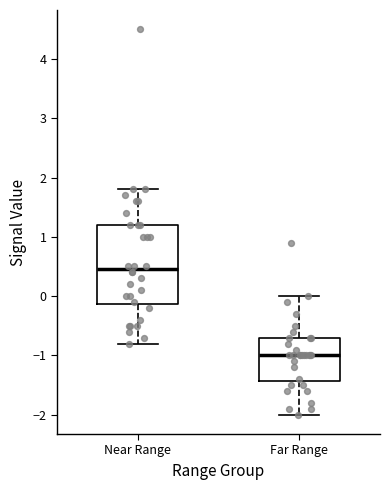

Comparing the boxes themselves (not the whiskers), which one is the tallest?

Near Range